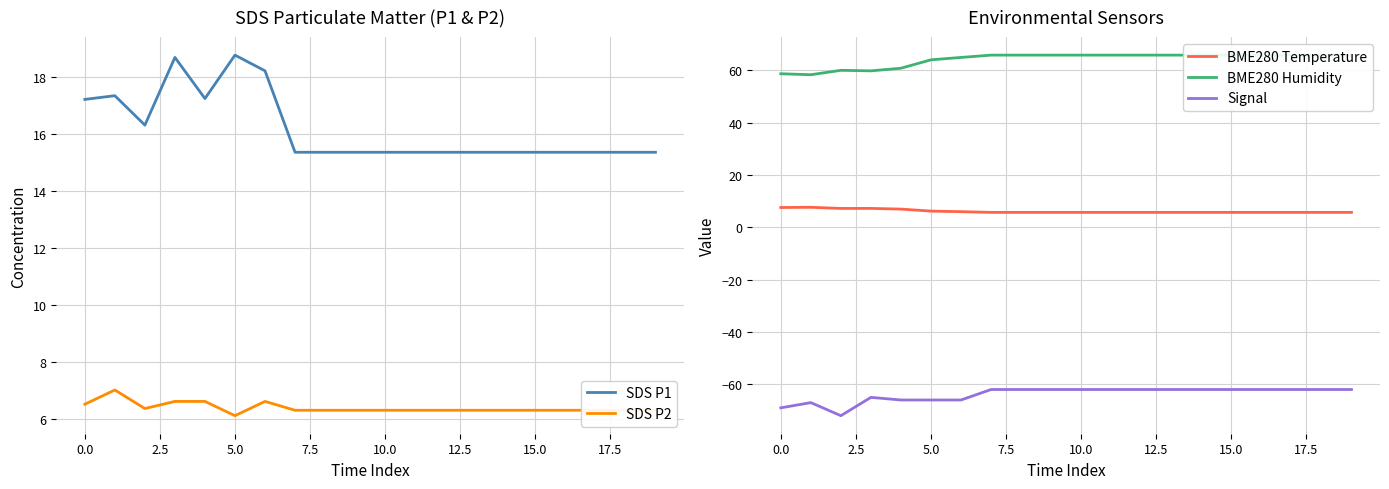

What is the maximum value for BME280 Temperature?

7.6